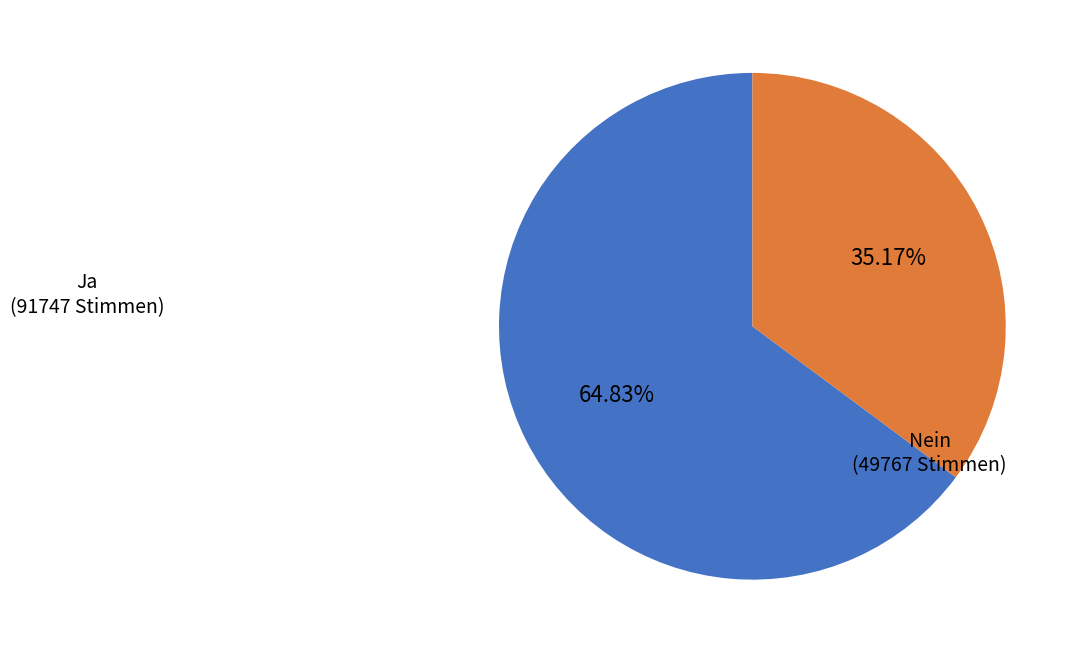

How many segments does this pie chart have?

2